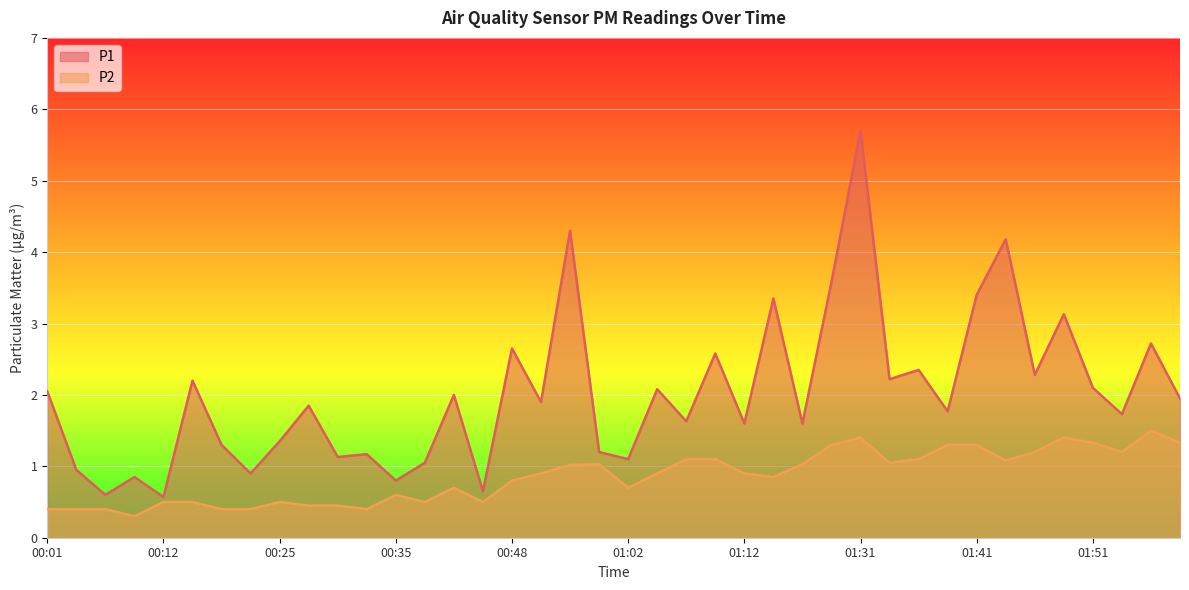

How many lines are shown in the chart?

2